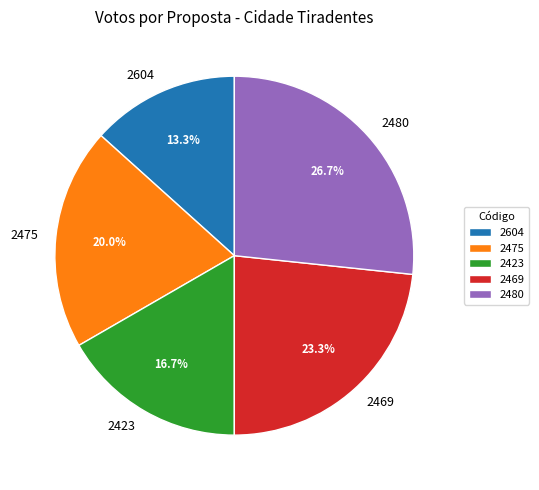

To the nearest percent, what is the difference between the 2475 and 2480 slice percentages?

7%